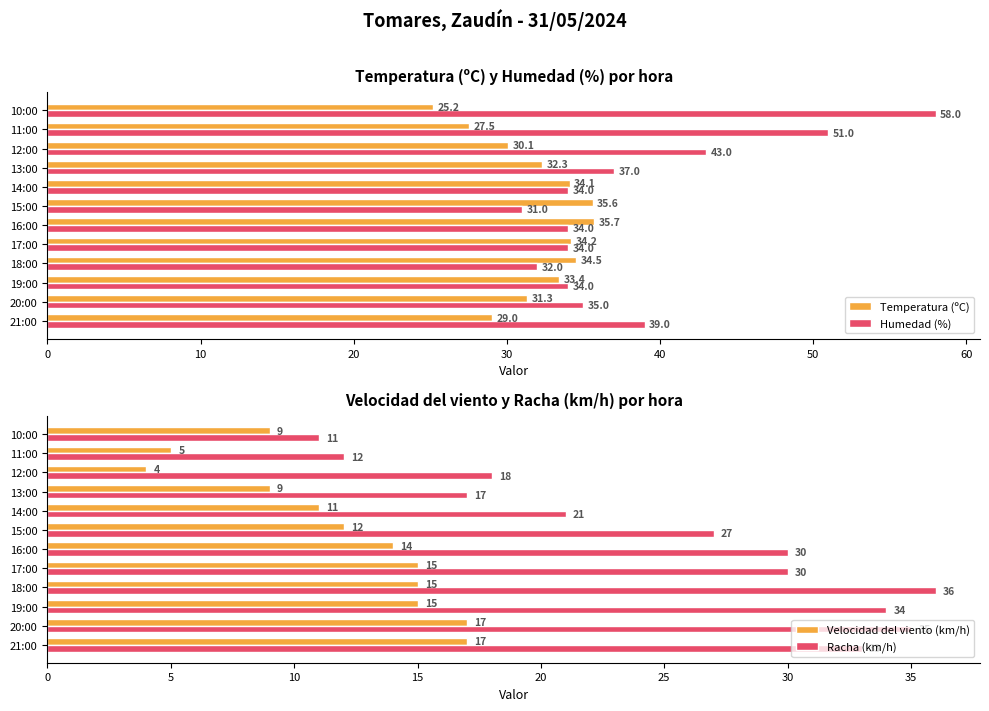

Reading left to right, extract all data points from this chart.

Temperatura (ºC): 29.0	31.3	33.4	34.5	34.2	35.7	35.6	34.1	32.3	30.1	27.5	25.2
Humedad (%): 39.0	35.0	34.0	32.0	34.0	34.0	31.0	34.0	37.0	43.0	51.0	58.0
Velocidad del viento (km/h): 17.0	17.0	15.0	15.0	15.0	14.0	12.0	11.0	9.0	4.0	5.0	9.0
Racha (km/h): 33.0	35.0	34.0	36.0	30.0	30.0	27.0	21.0	17.0	18.0	12.0	11.0